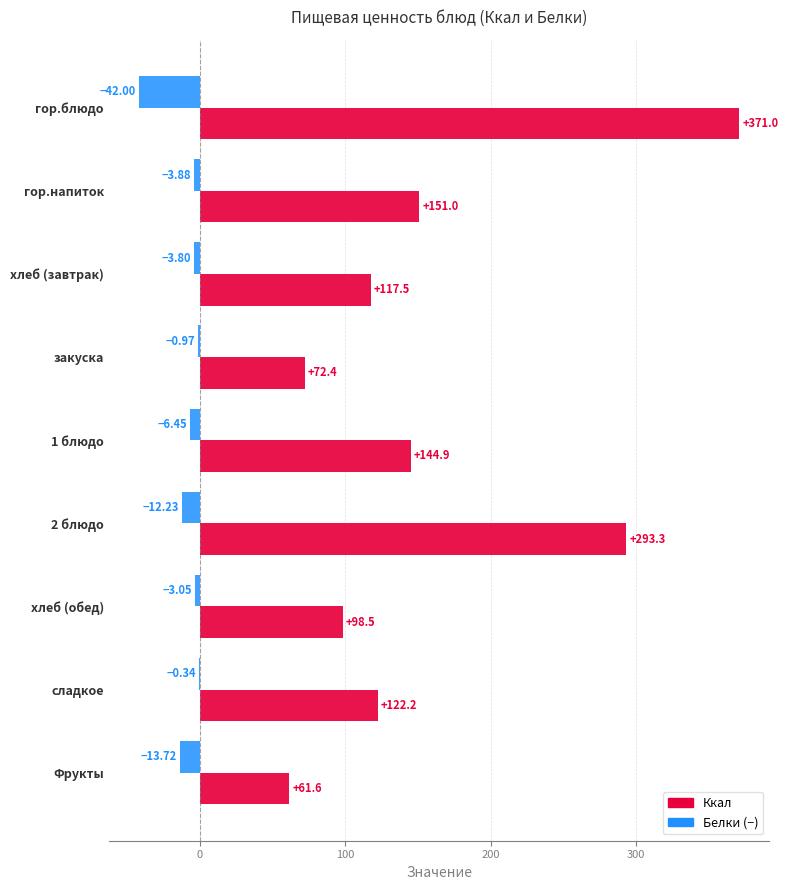

At which category is the sum across all series the highest?

гор.блюдо